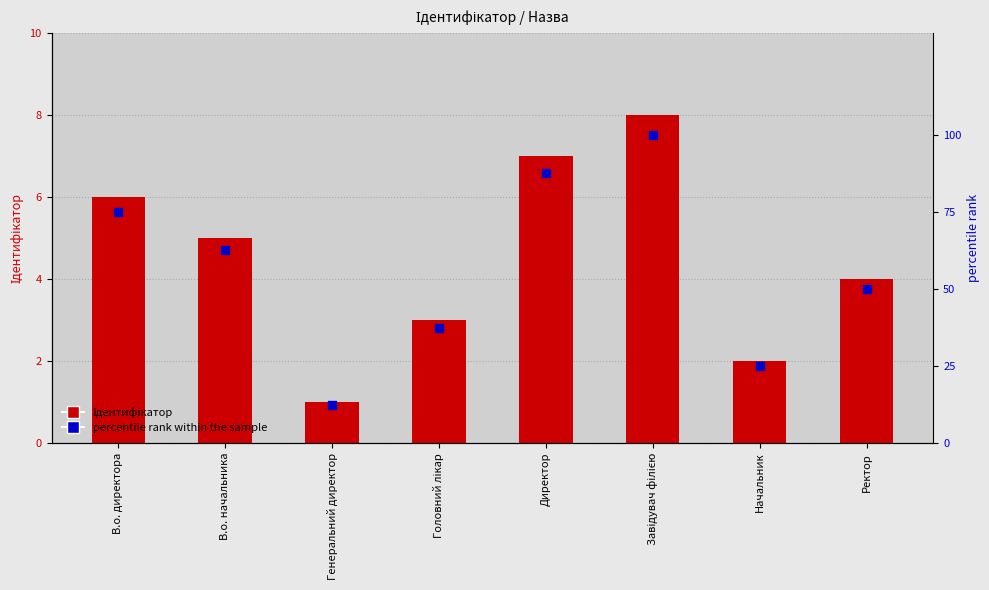

Which series has the widest spread of Y values?

percentile rank within the sample